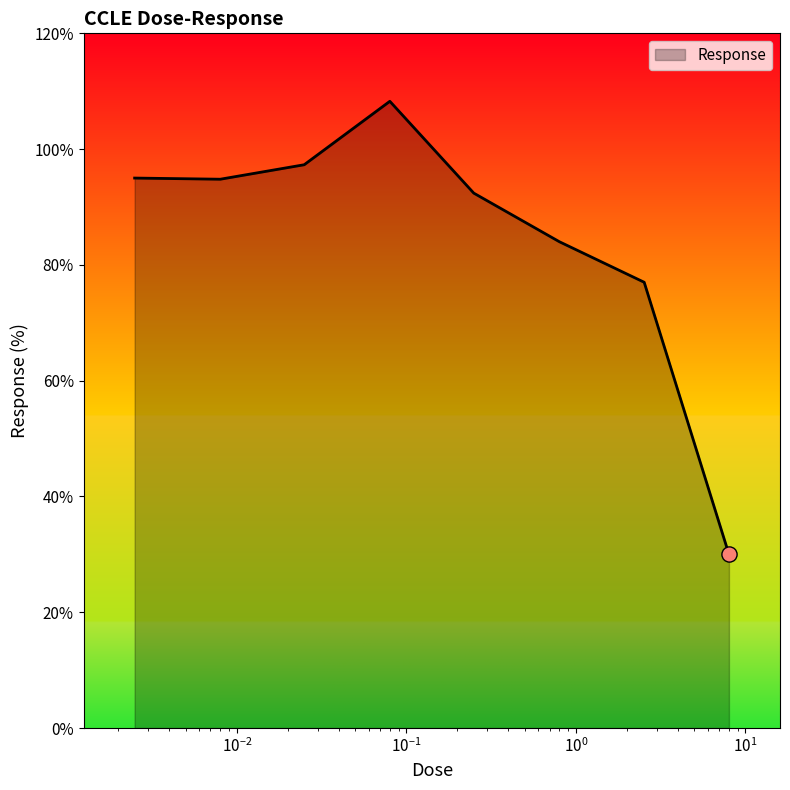

What is the difference between the maximum and second lowest values?

31.3